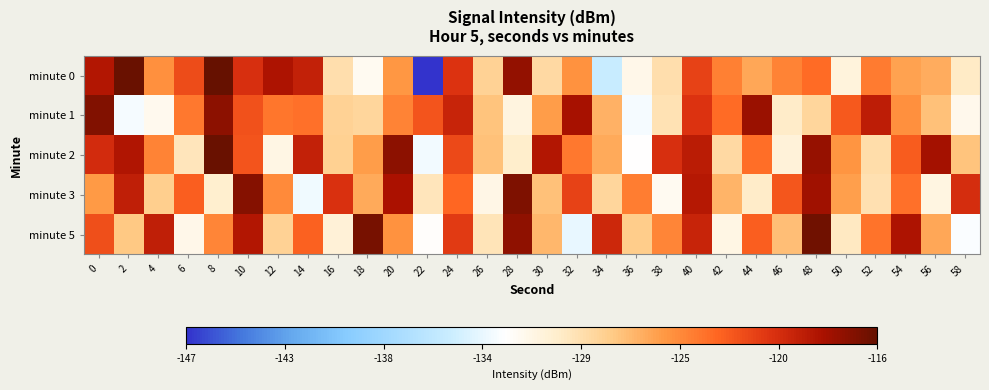

What is the total value across all series at 0?

-603.9